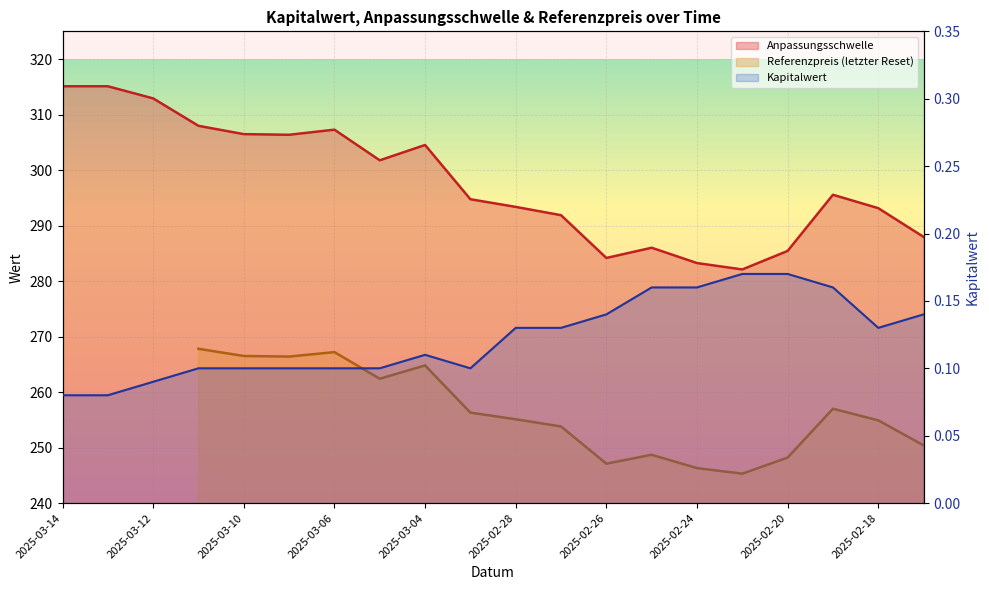

True or false: Kapitalwert has more than 2 interior local peaks.

False